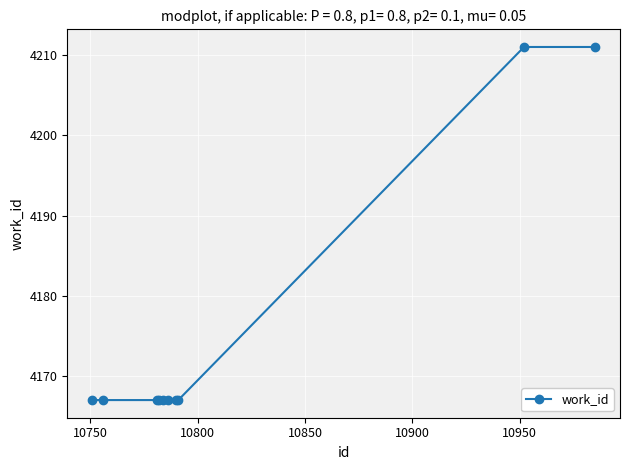

What is the value of the 2nd point from the left?

4167